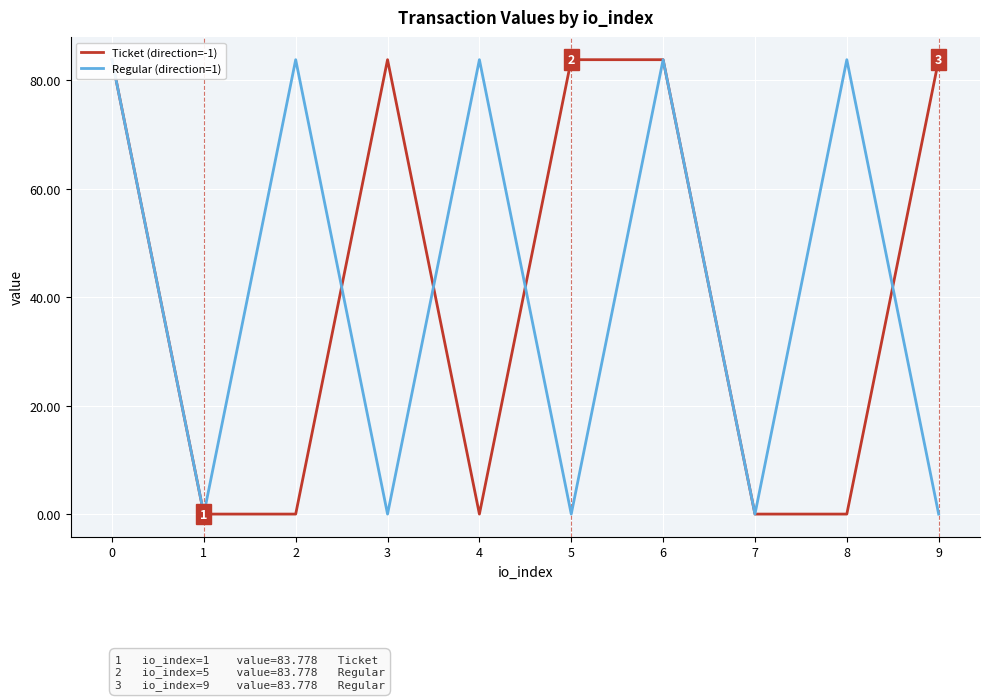

Read the Ticket (direction=-1) value at 7.

0.1